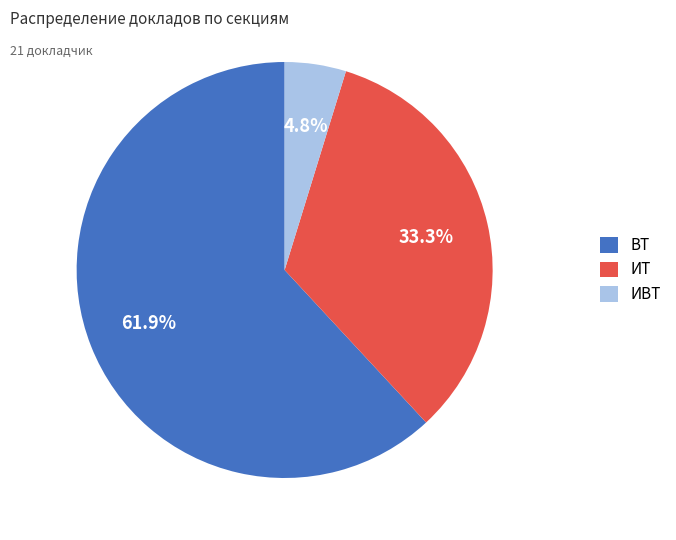

To the nearest percent, what percentage of the pie is ИВТ?

5%